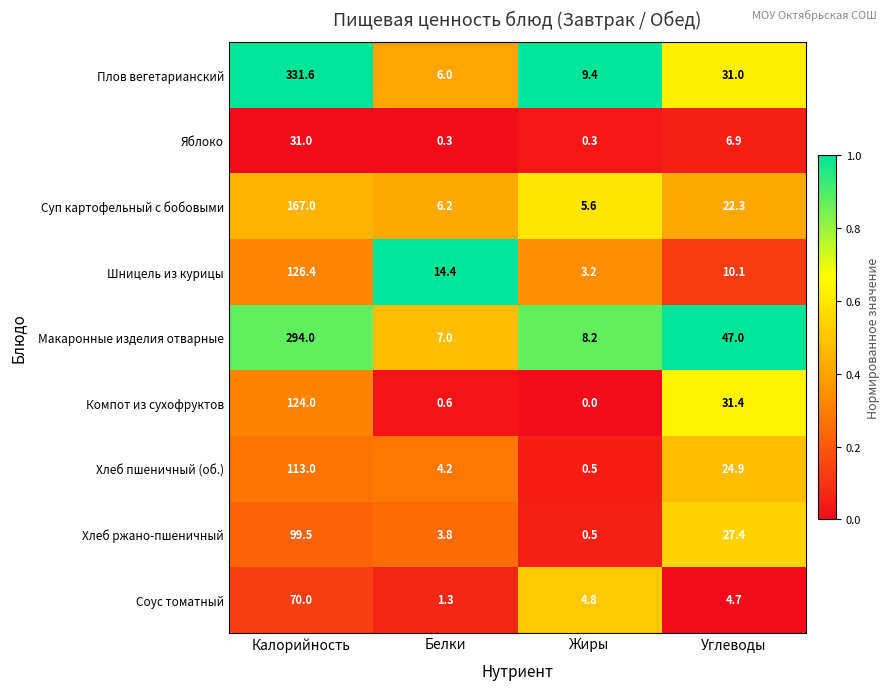

True or false: Хлеб ржано-пшеничный has a value of 0.8 at Белки.

False